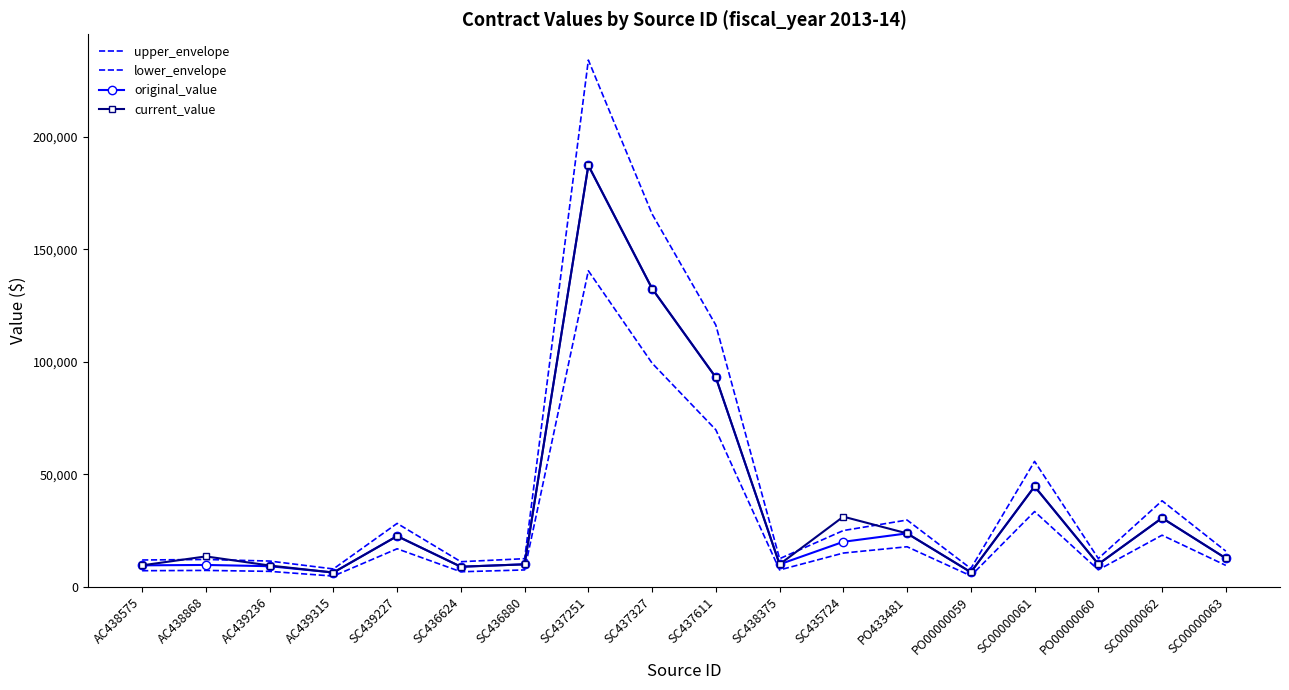

Is it true that original_value equals 27607.5 at SC435724?

False